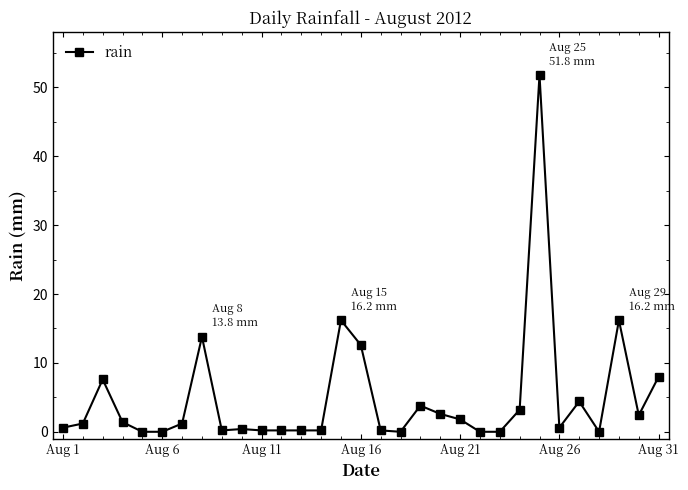

What is the maximum value shown in the chart?

51.8